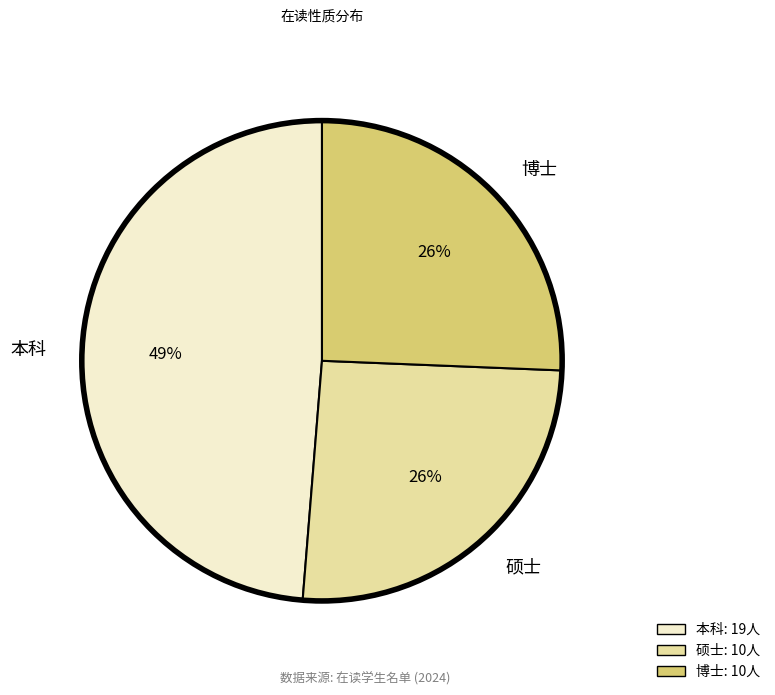

True or false: 博士 accounts for 19% of the total.

False